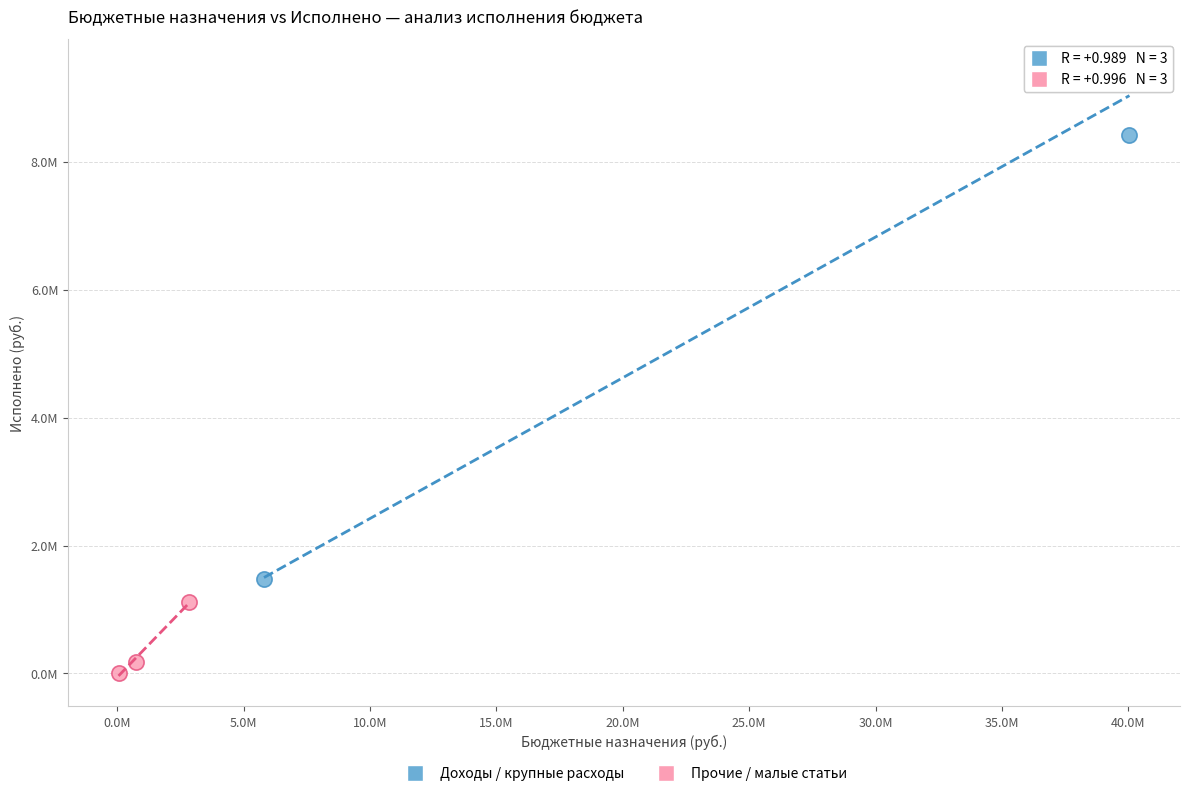

Which series has the widest spread of Y values?

Доходы / крупные расходы